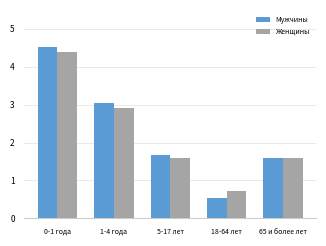

What is the sum of the Мужчины values at 1-4 года and 0-1 года?

7.6